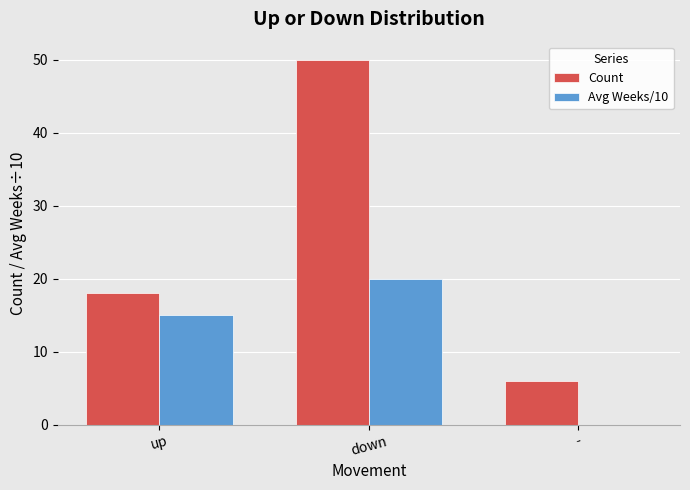

Between up and down, which series saw the biggest shift?

Count